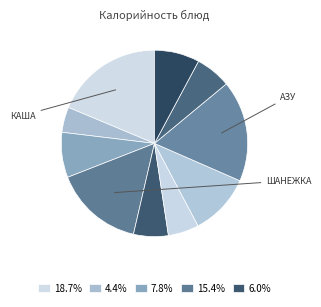

How many slices are in this pie chart?

10